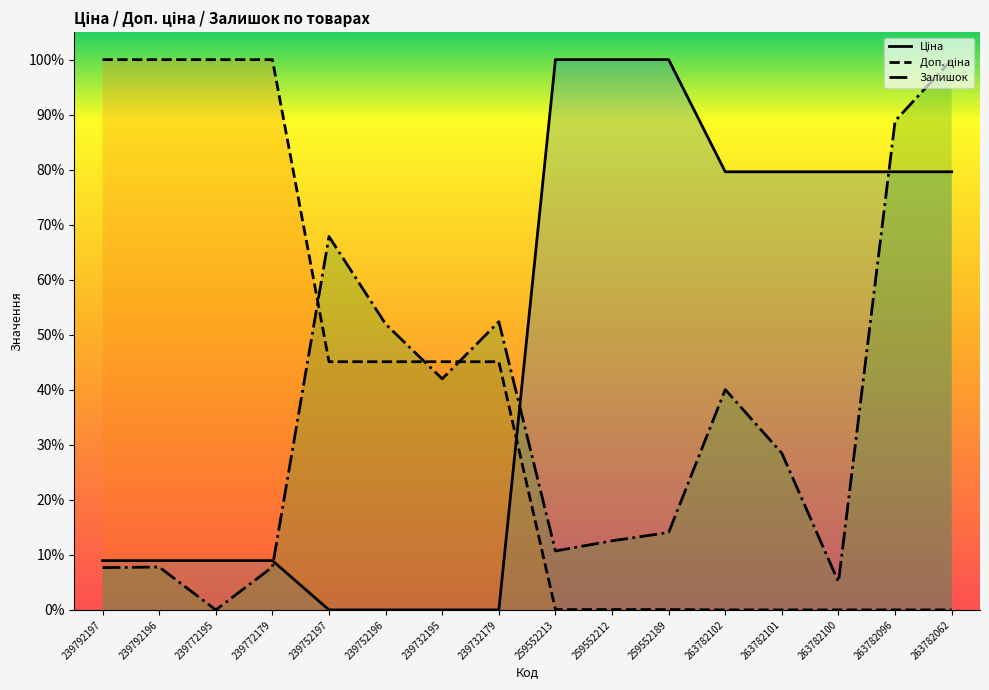

Is the value of Доп. ціна at 239752196 greater than the value of Ціна at 263782096?

No